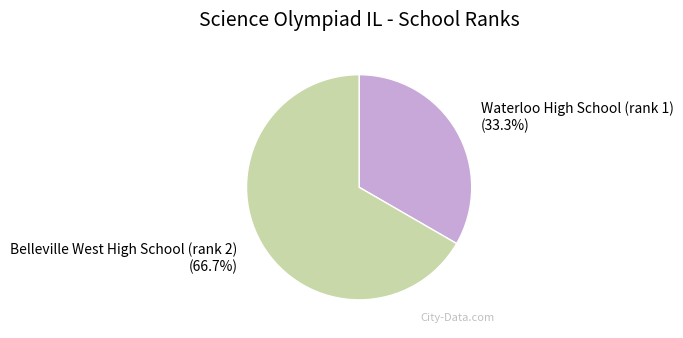

What percentage is NOT represented by Belleville West High School (rank 2)?

33.3%